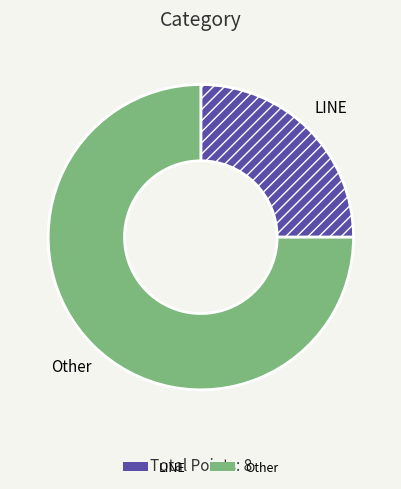

Is it true that LINE is 25% of the pie?

True